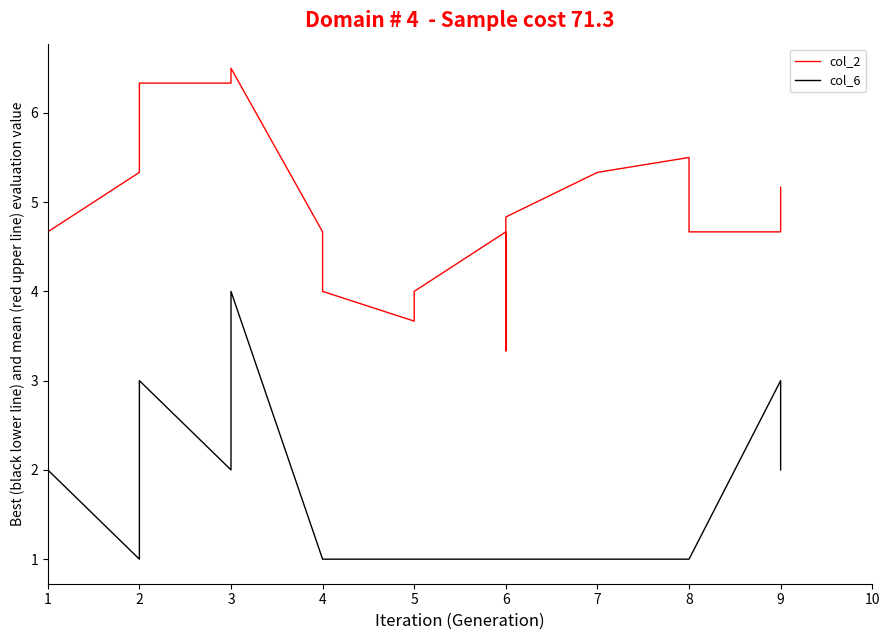

Rank the series by their average value, from highest to lowest.

col_2, col_6